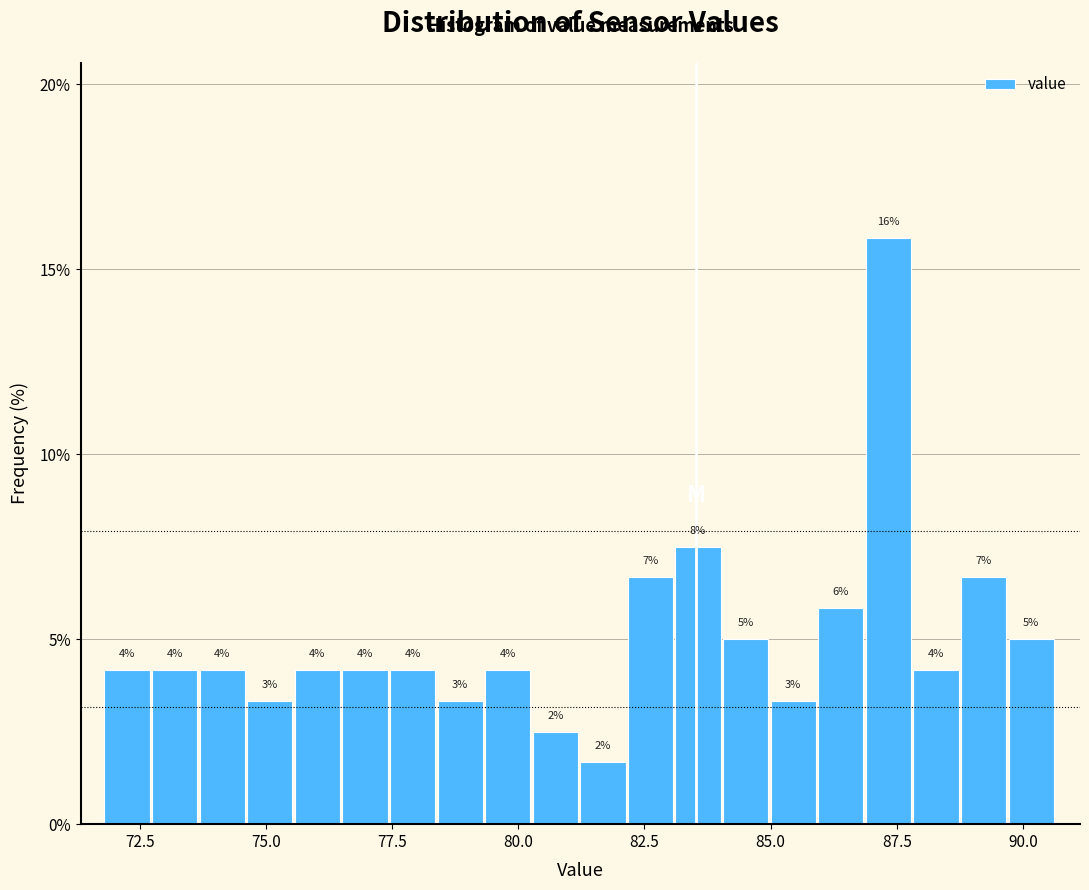

Around what value on the x-axis is the tallest bar? Give the approximate position of its centre, as read against the axis.

87.5